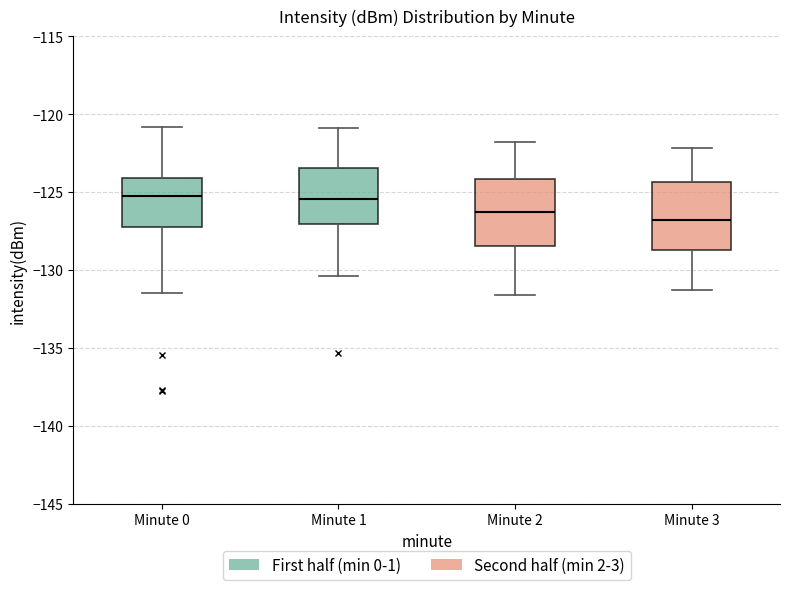

Reading left to right, read every box against the y-axis: the position of its median line, the range the box covers, and the ends of its whiskers. The values are not printed on the chart, so give them approximately, as read against the axis.

Minute 0: median -125.5, box -127.5 to -124.0, whiskers -131.5 to -121.0
Minute 1: median -125.5, box -127.0 to -123.5, whiskers -130.5 to -121.0
Minute 2: median -126.5, box -128.5 to -124.0, whiskers -131.5 to -122.0
Minute 3: median -127.0, box -128.5 to -124.5, whiskers -131.5 to -122.0